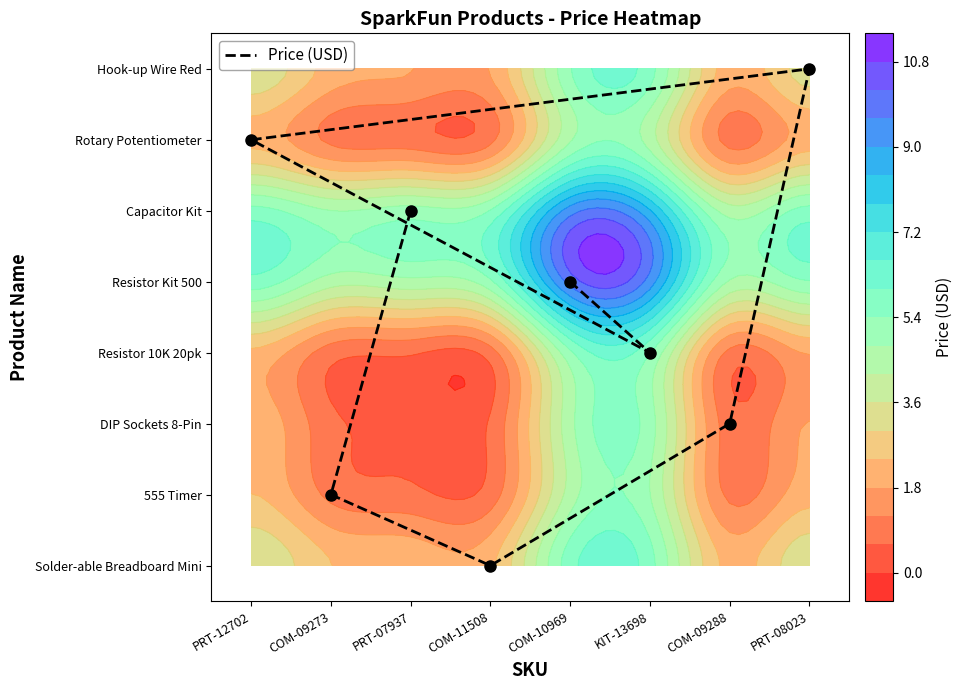

True or false: the data shows 3 at PRT-12702.

False